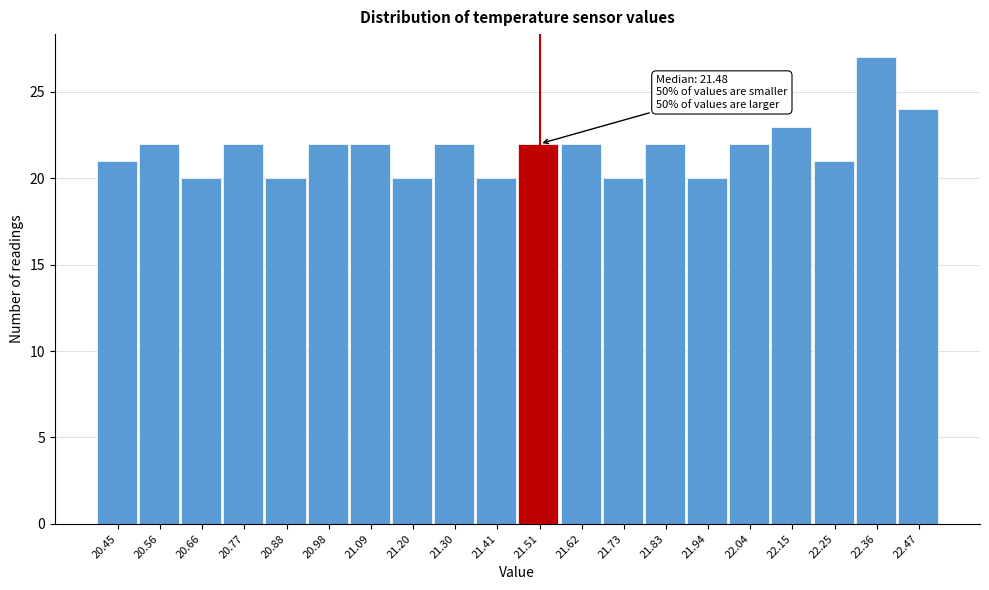

Over which range of the x-axis is the bar tallest?

22.308 to 22.414